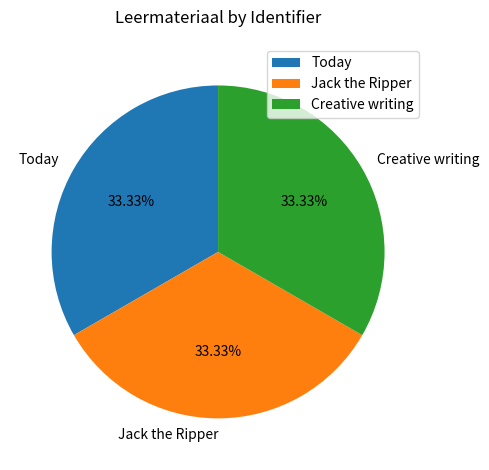

What portion of the pie excludes Jack the Ripper?

66.7%